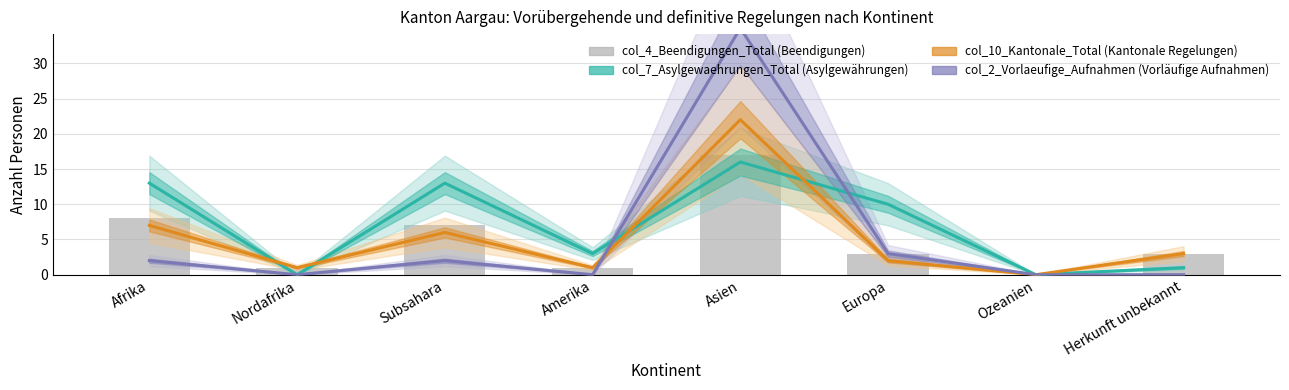

Reading left to right, list all the values displayed in this chart.

col_7_Asylgewaehrungen_Total: 13	0	13	3	16	10	0	1
col_10_Kantonale_Total: 7	1	6	1	22	2	0	3
col_2_Vorlaeufige_Aufnahmen: 2	0	2	0	35	3	0	0
col_4_Beendigungen_Total: 8	1	7	1	17	3	0	3